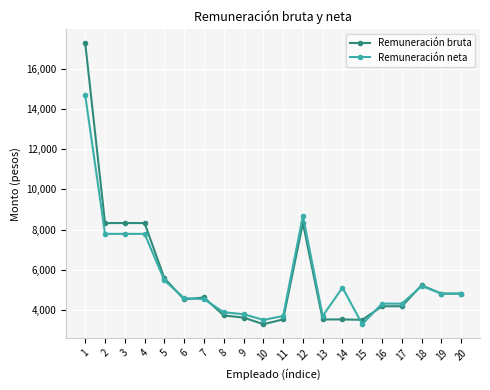

What is the difference between the Remuneración neta values at 4 and 12?

898.1